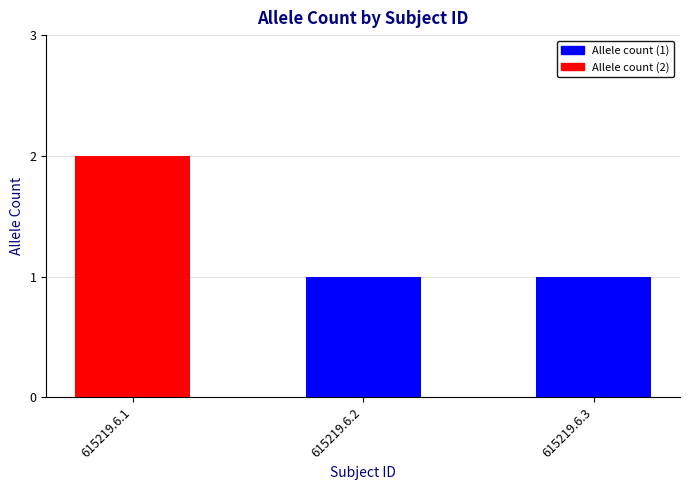

What value does the data have at 615219.6.3?

1